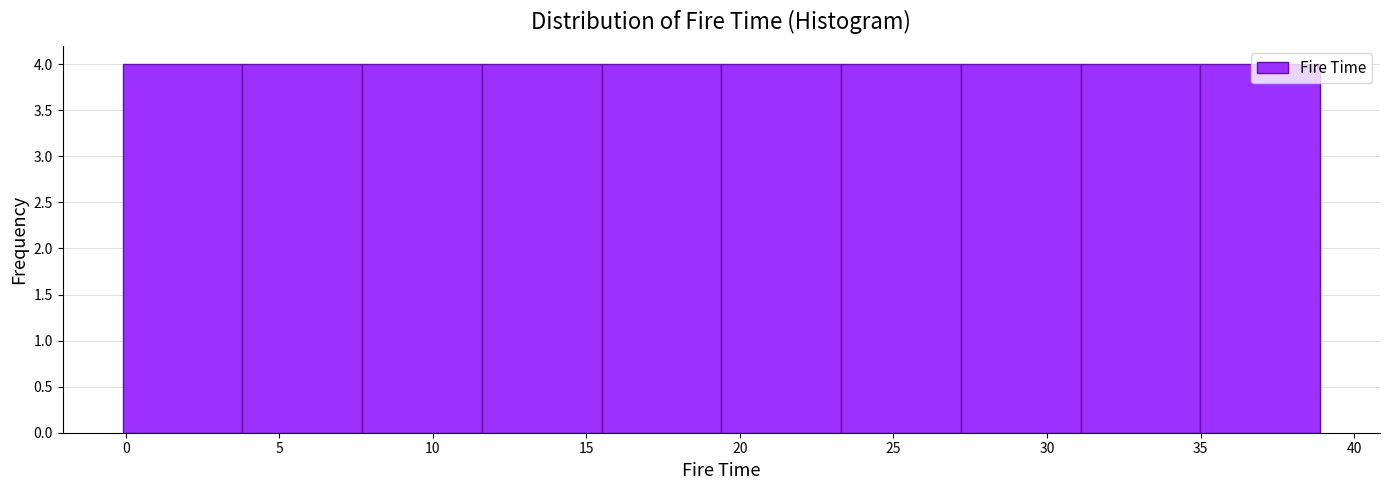

Reading left to right, transcribe this chart: for each bar, give the range it covers on the x-axis and its height. Neither the bar edges nor the heights are printed on the chart, so give them approximately, as read against the axes.

0.0 to 4.0: 4
4.0 to 7.5: 4
7.5 to 11.5: 4
11.5 to 15.5: 4
15.5 to 19.5: 4
19.5 to 23.5: 4
23.5 to 27.0: 4
27.0 to 31.0: 4
31.0 to 35.0: 4
35.0 to 39.0: 4